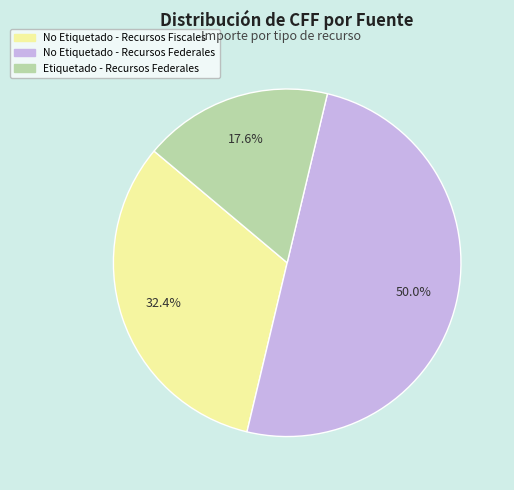

Combined, what portion of the pie is No Etiquetado - Recursos Federales and No Etiquetado - Recursos Fiscales?

82.4%